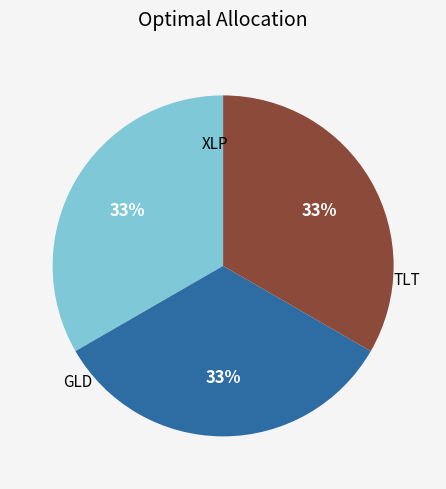

What percentage is the TLT slice, to the nearest percent?

33%